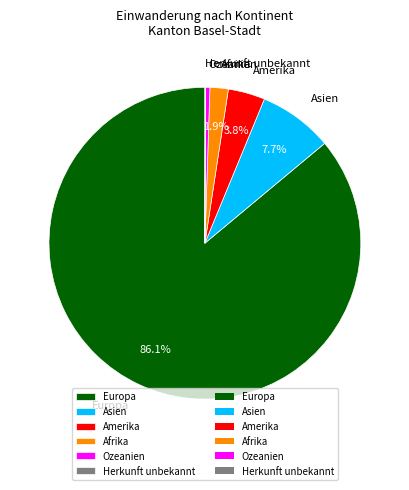

Does any single category account for the majority?

Yes